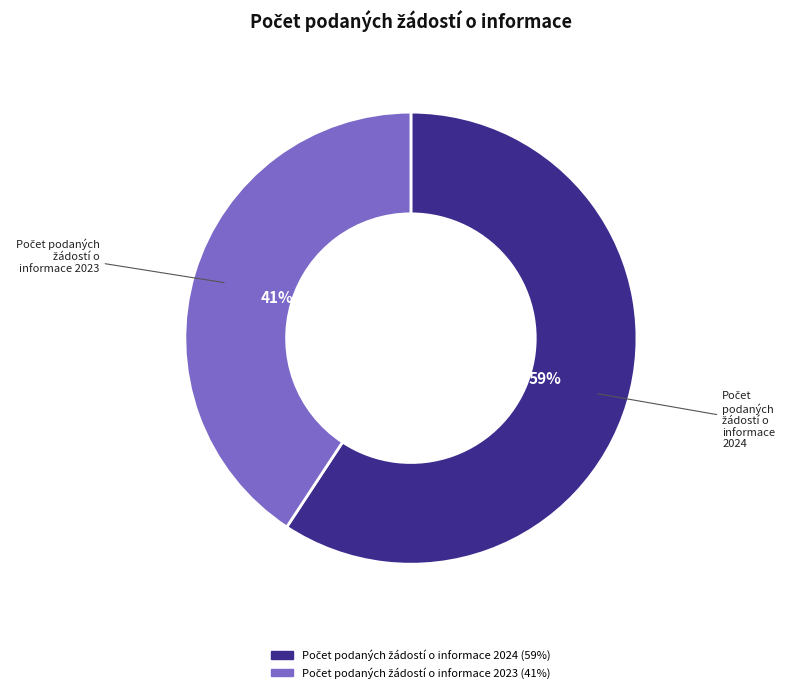

To the nearest percent, what is the average slice percentage?

50%